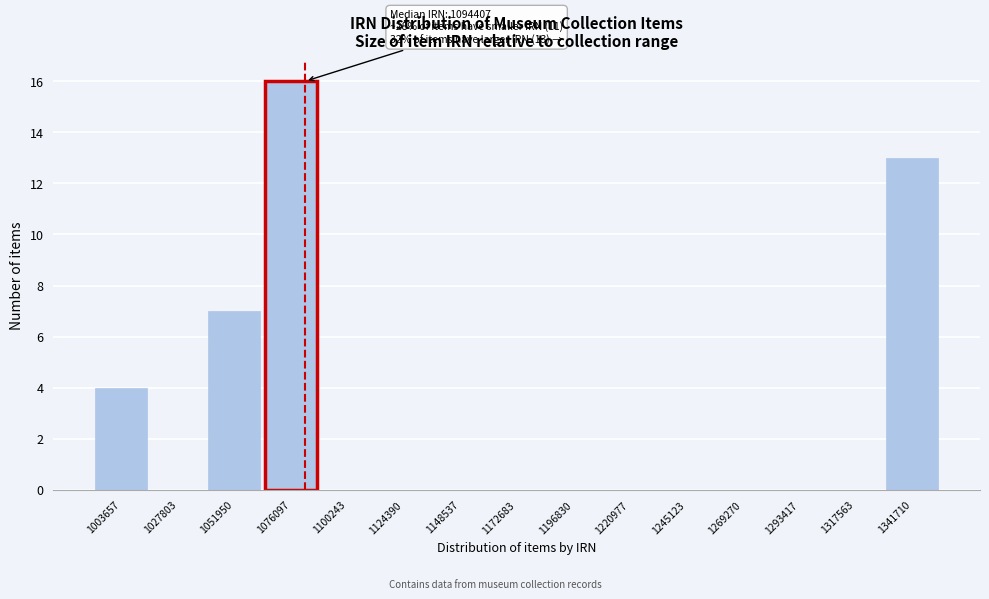

Reading left to right, what are all the values shown in this chart?

1003657=4	1027803=0	1051950=7	1076097=16	1100243=0	1124390=0	1148537=0	1172683=0	1196830=0	1220977=0	1245123=0	1269270=0	1293417=0	1317563=0	1341710=13